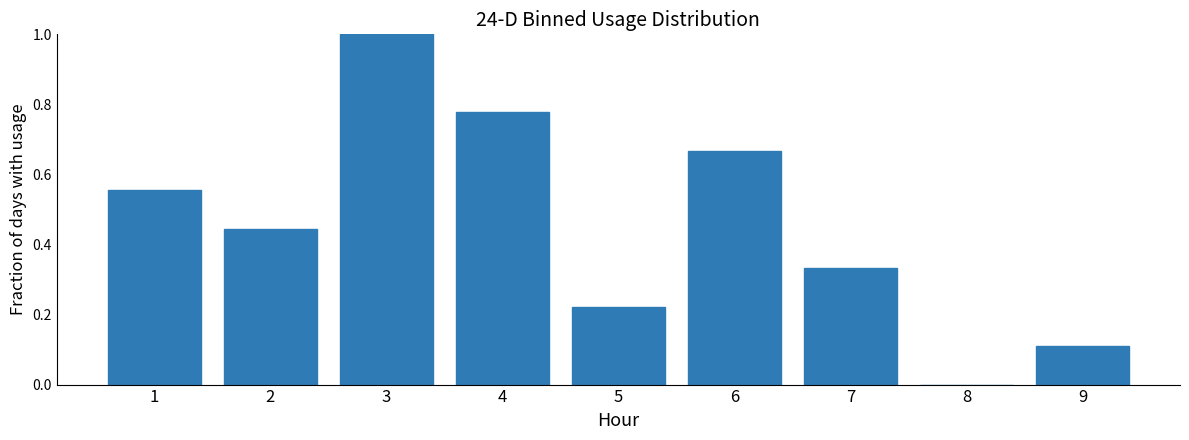

What is the change in value from 1 to 3?

+0.4